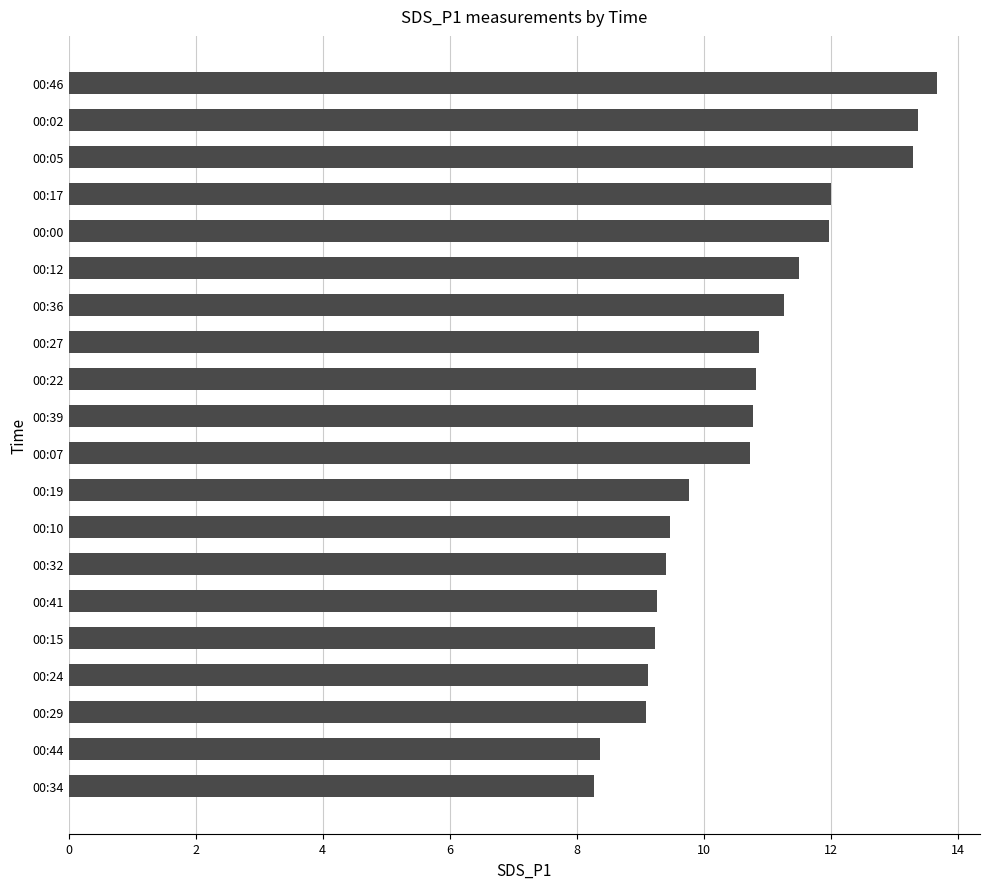

At which label is the value closest to 10?

00:19